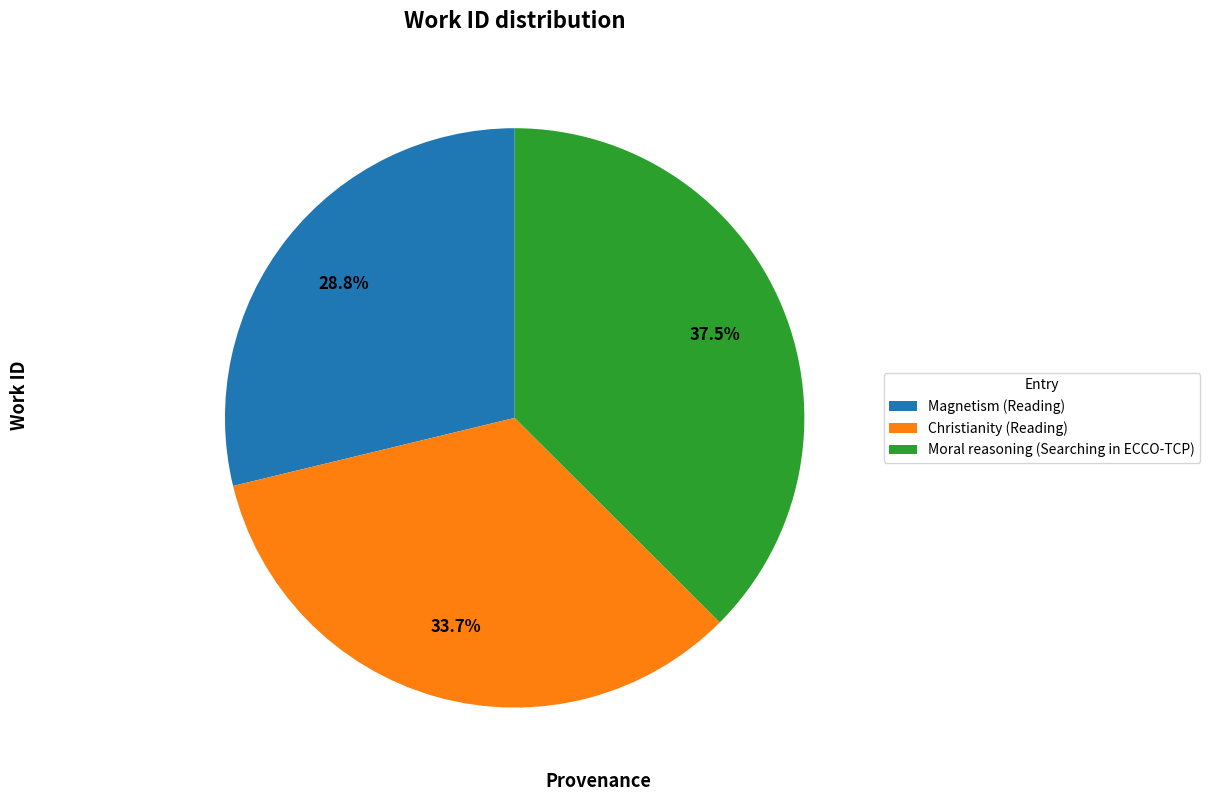

Rank the categories by value from lowest to highest.

Magnetism (Reading), Christianity (Reading), Moral reasoning (Searching in ECCO-TCP)